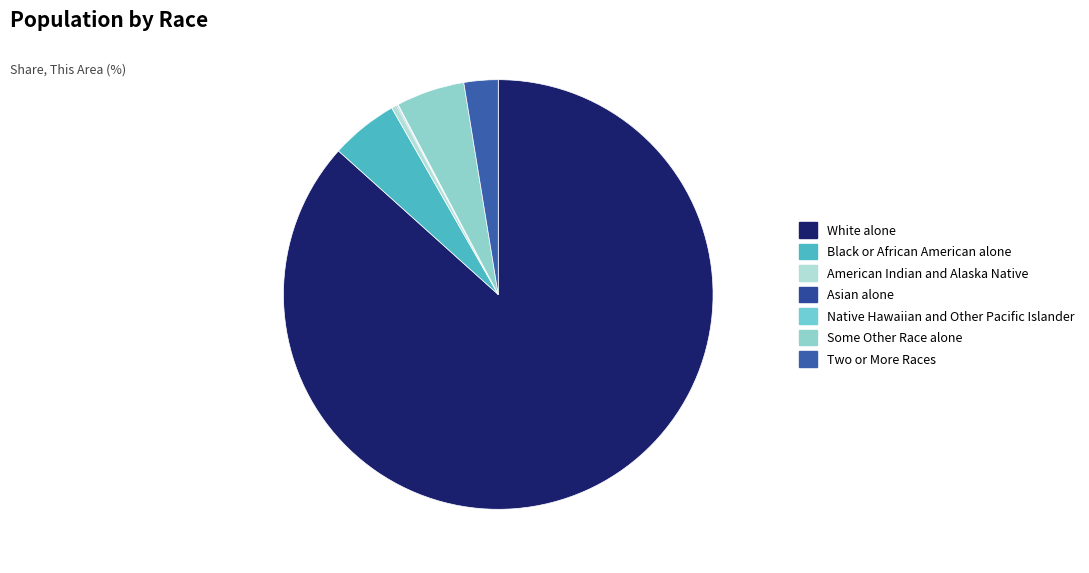

To the nearest percent, what portion does White alone represent?

87%